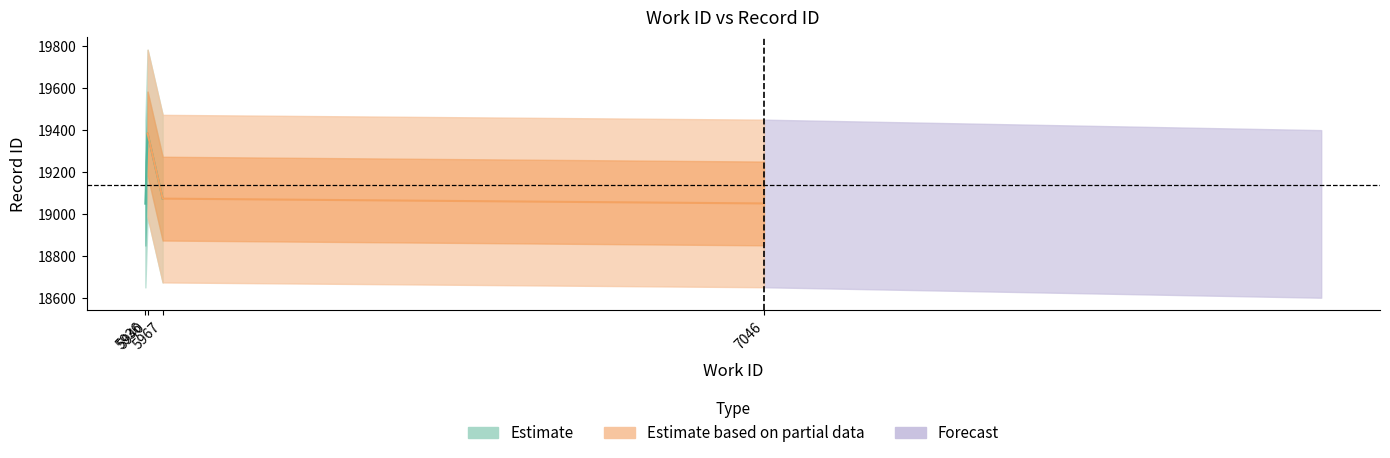

What is the sum of the work_id values at 5936 and 7046?

12982